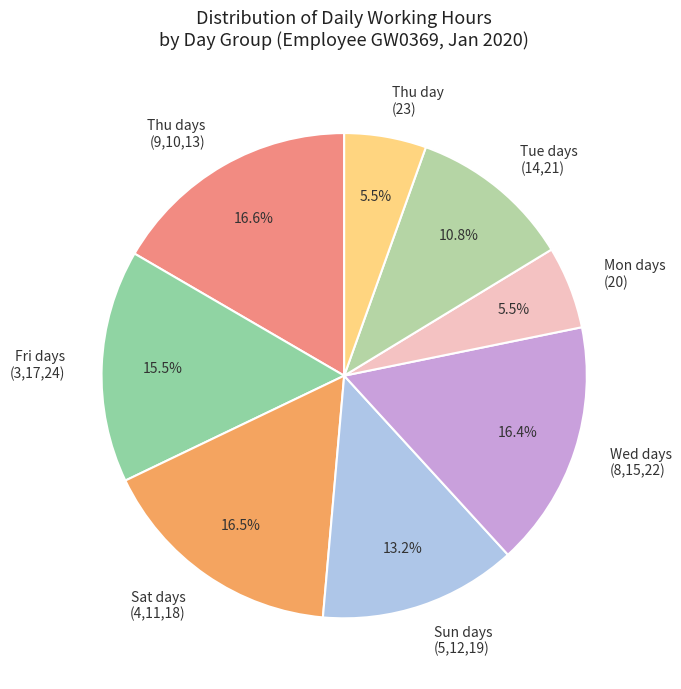

Between Sat days (4,11,18) and Thu day (23), which is larger?

Sat days (4,11,18)